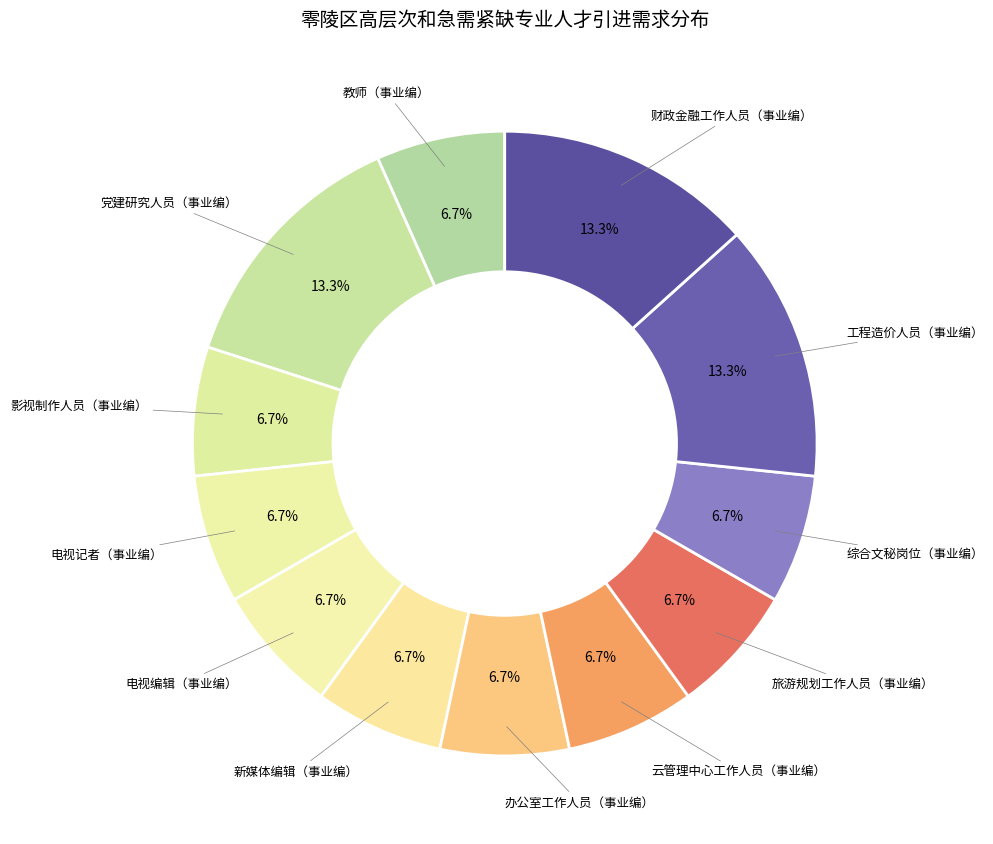

True or false: 办公室工作人员（事业编） accounts for 7% of the total.

True